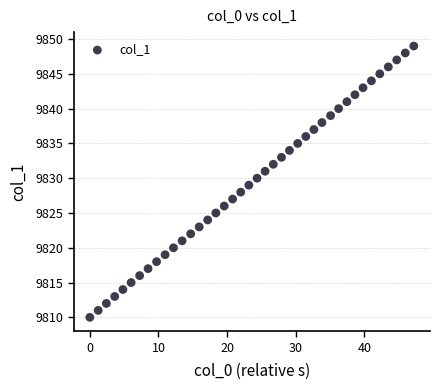

What is the range of Y values (max minus min)?

39